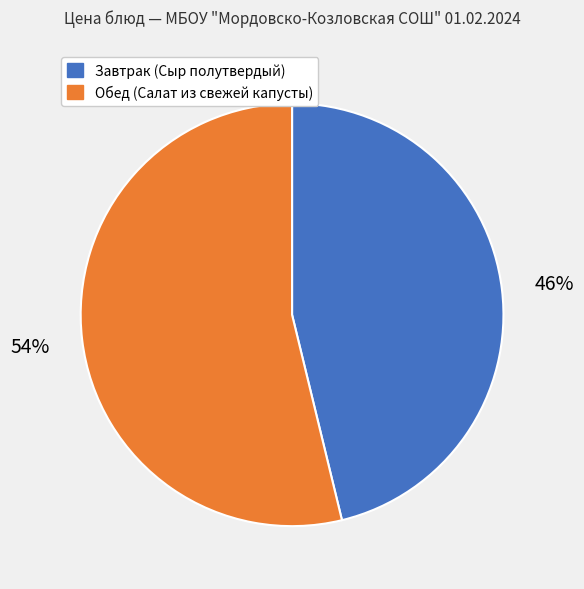

Which has a higher value, Завтрак (Сыр полутвердый) or Обед (Салат из свежей капусты)?

Обед (Салат из свежей капусты)